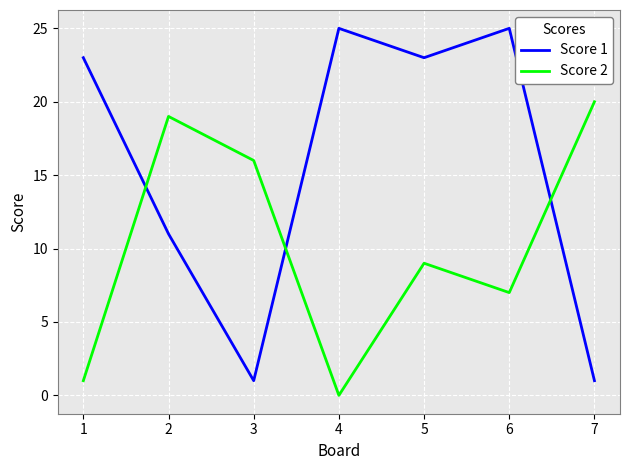

Does the chart display data point markers on the line(s)?

No